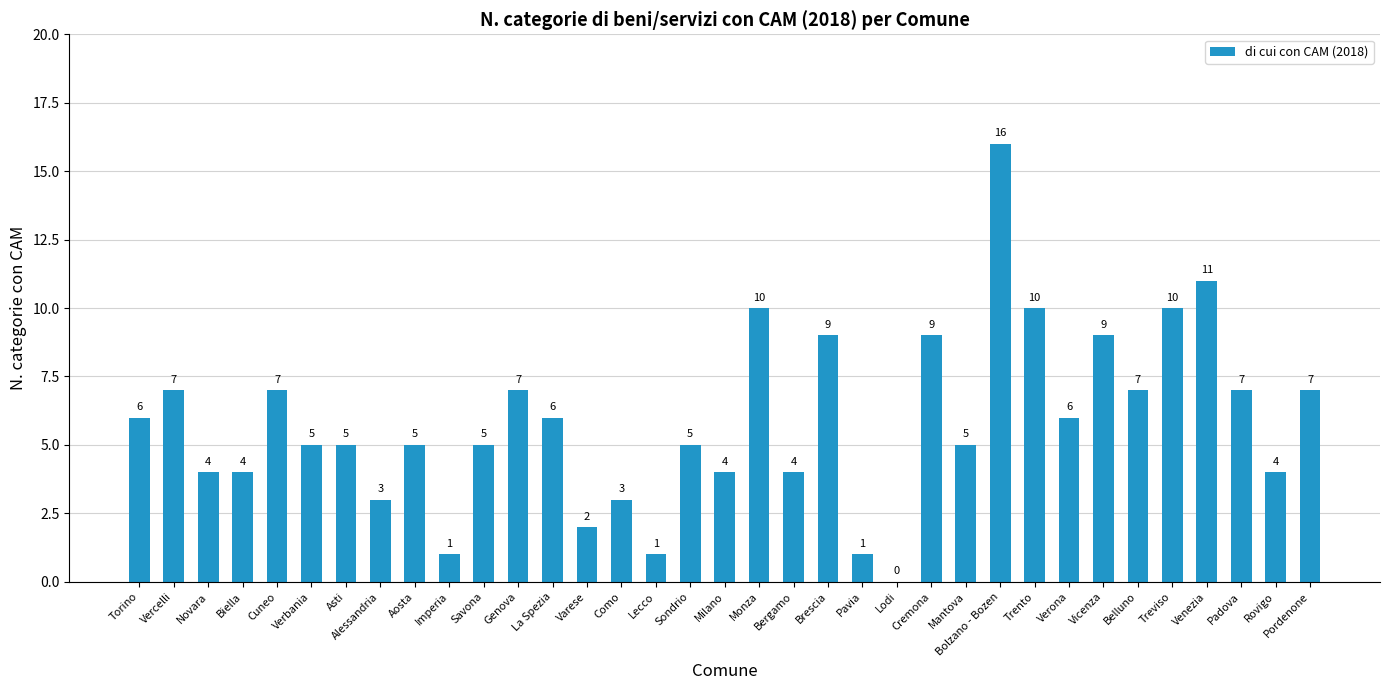

What is the approximate value at Bergamo, to the nearest 5?

5